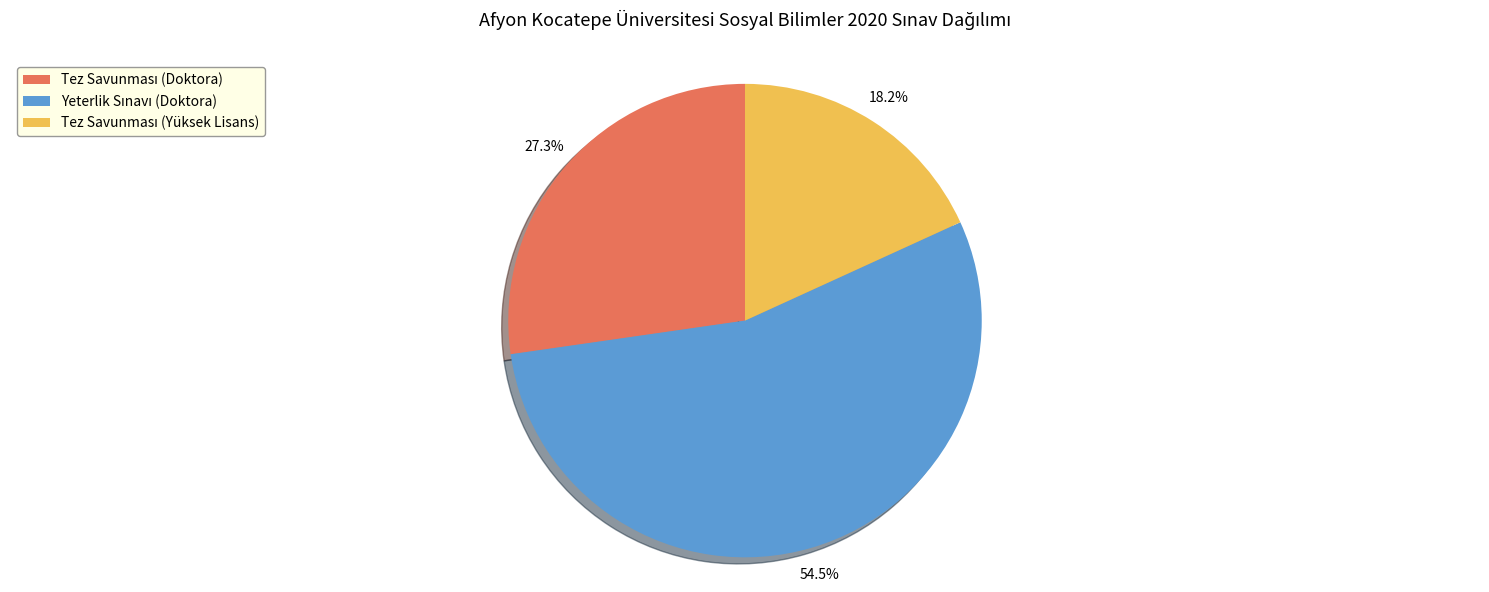

Count the number of slices in the pie.

3